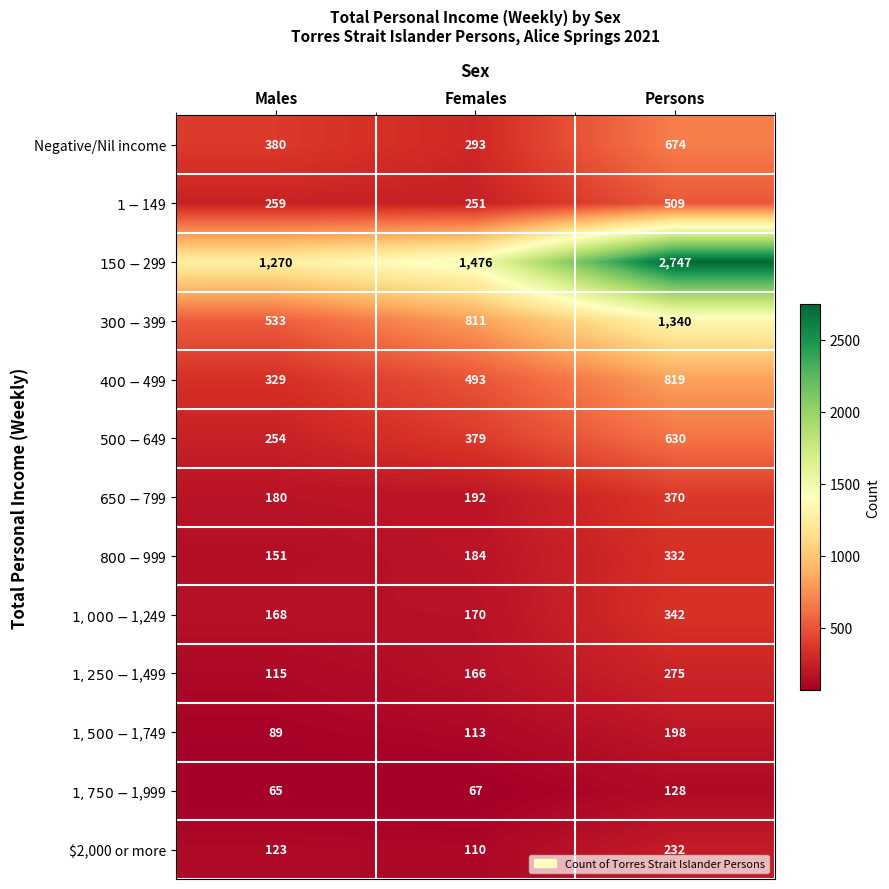

What is the greatest value displayed?

2747